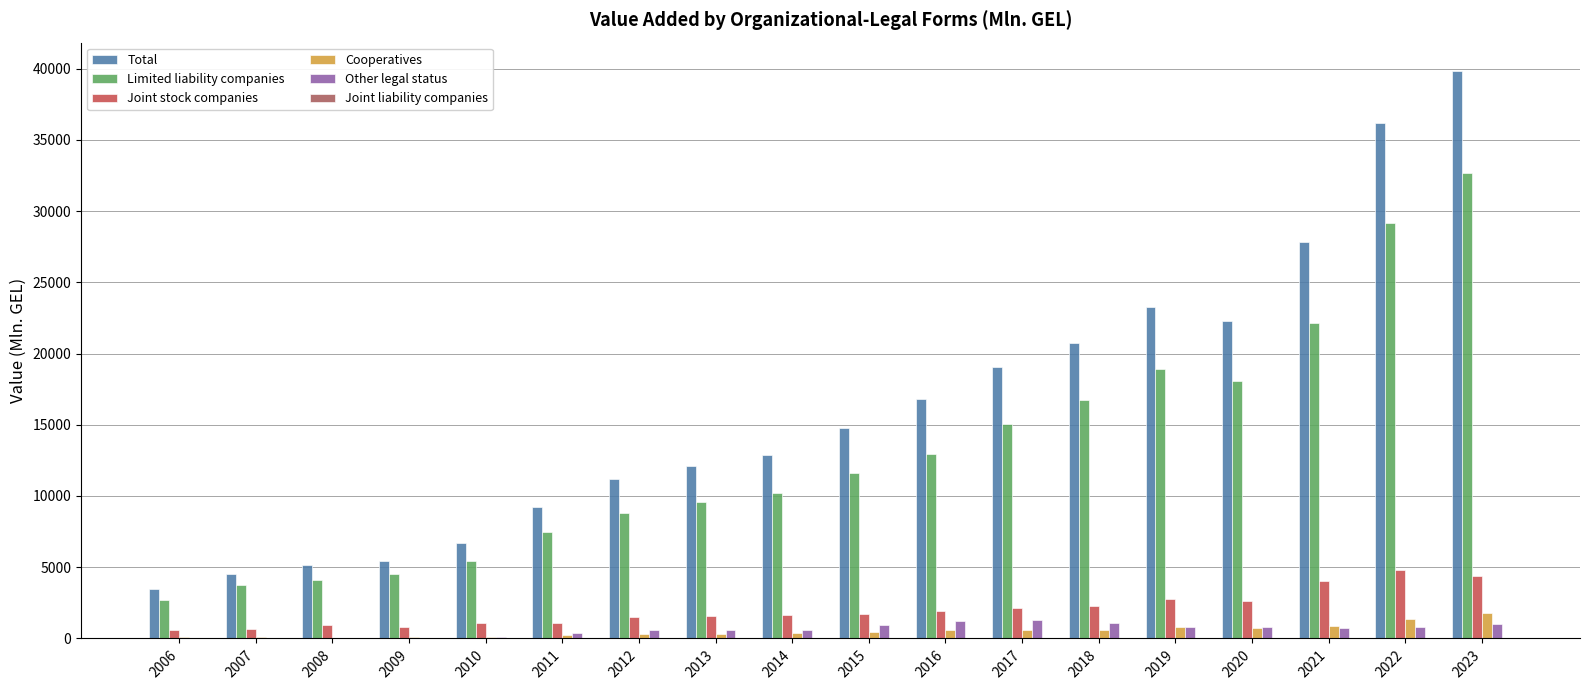

At which label does Cooperatives first exceed 476?

2015